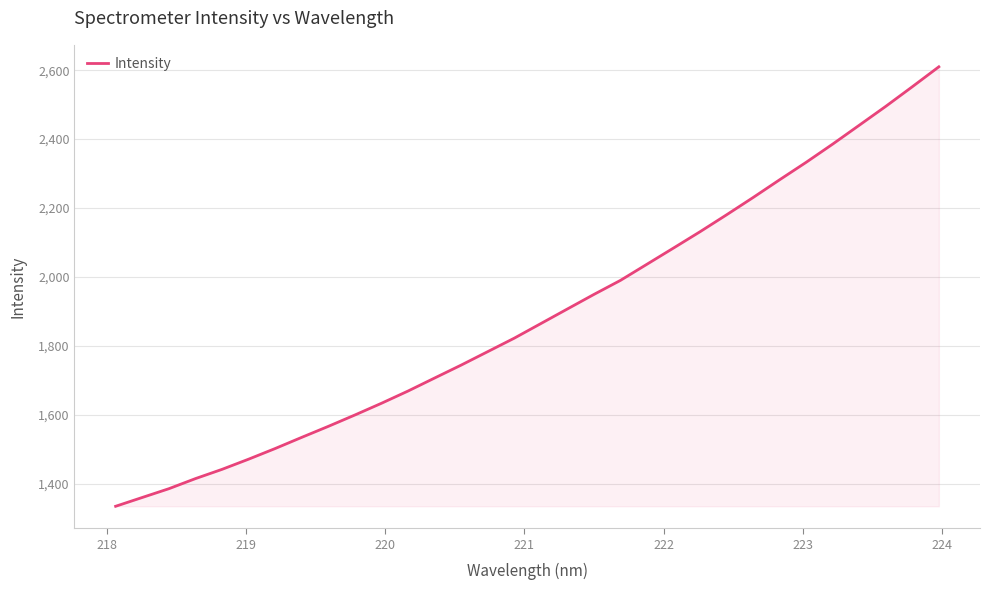

What is the smallest value displayed?

1334.1